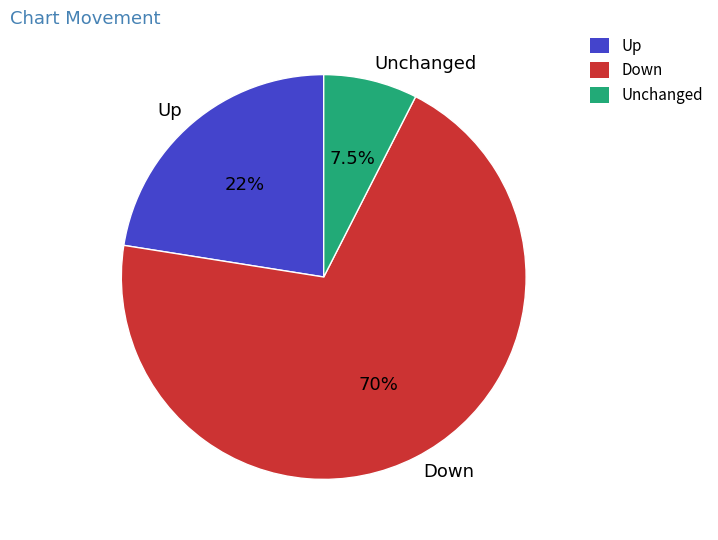

Rank the categories by value from highest to lowest.

Down, Up, Unchanged